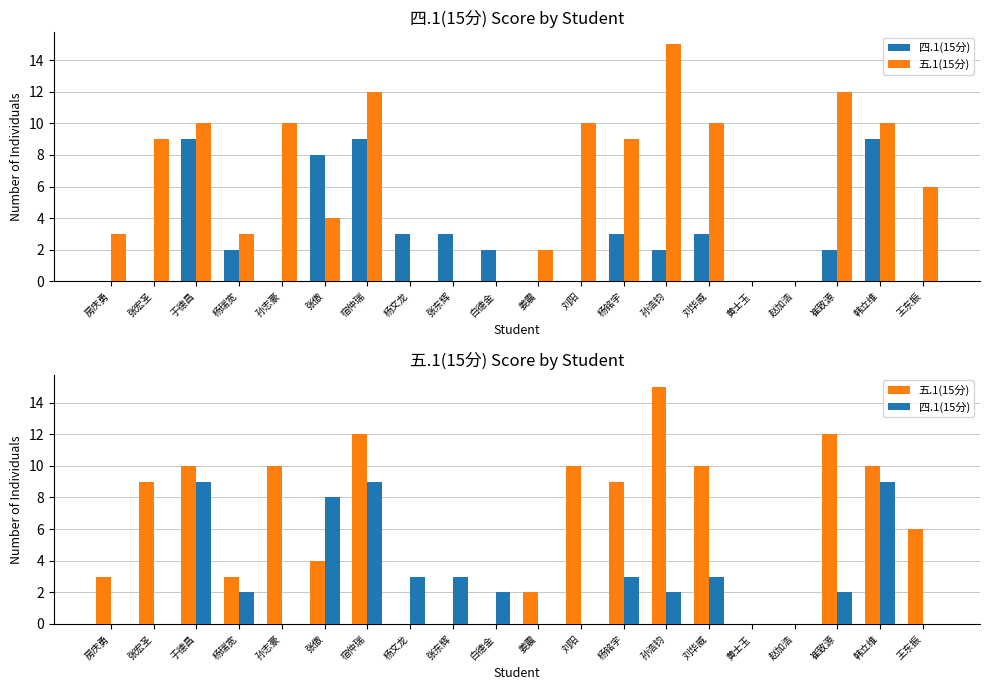

Does the chart contain stacked bars?

No